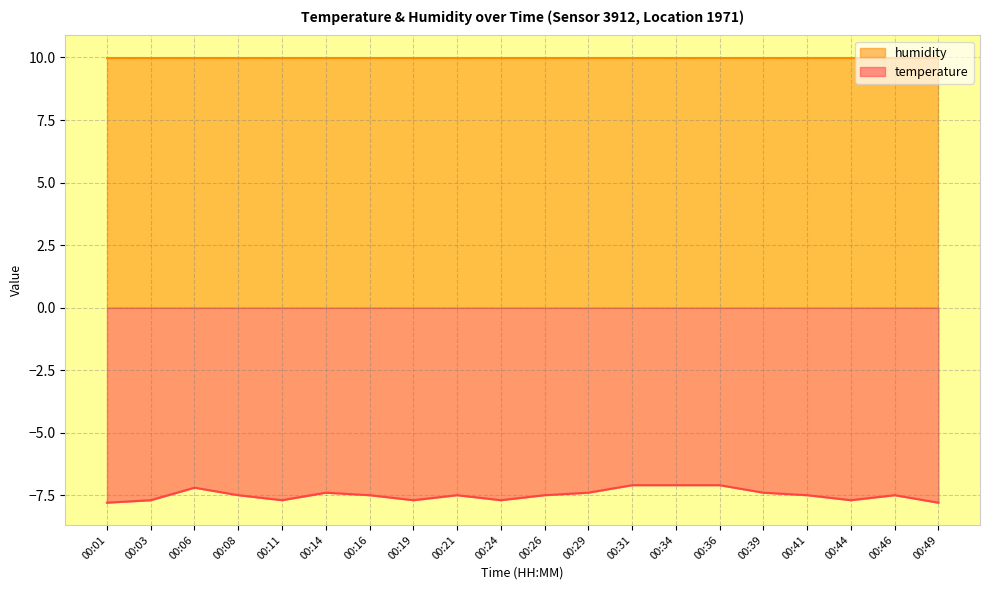

The value at 00:29 is -11.5. True or false?

False